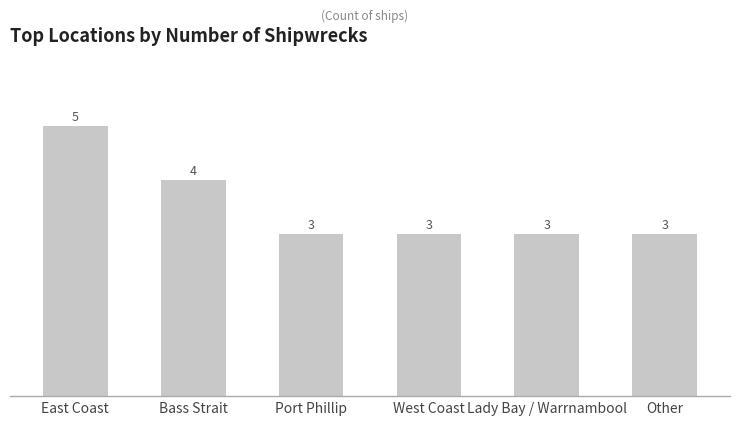

Does the chart contain any negative values?

No